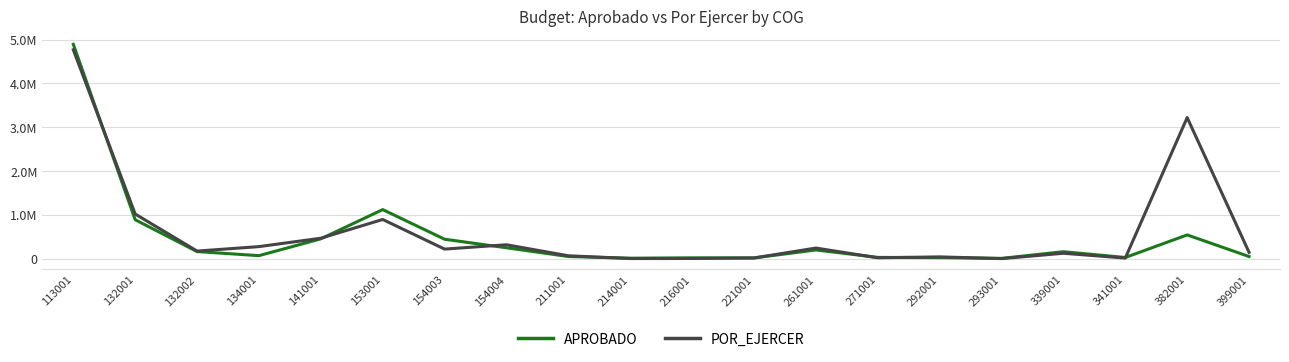

Is the value of POR_EJERCER at 141001 greater than the value of APROBADO at 134001?

Yes